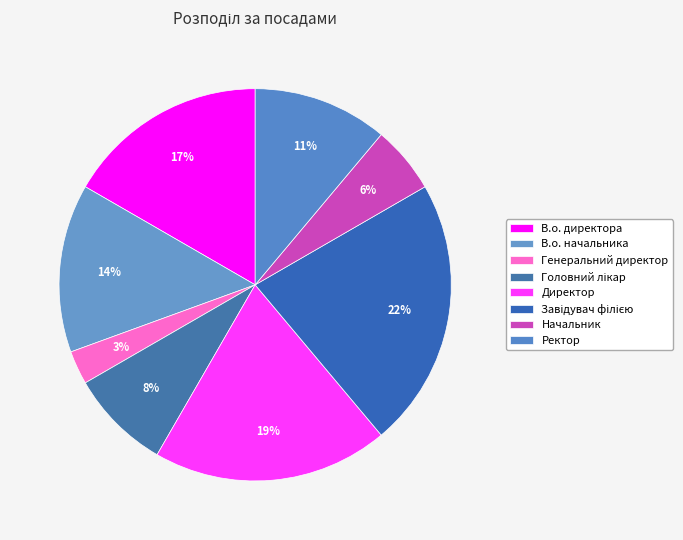

Count the number of slices in the pie.

8